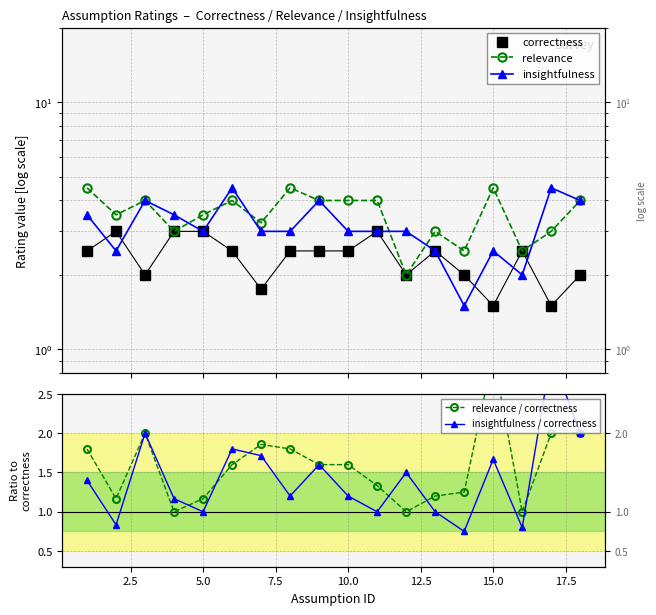

True or false: relevance and correctness cross at least once.

False